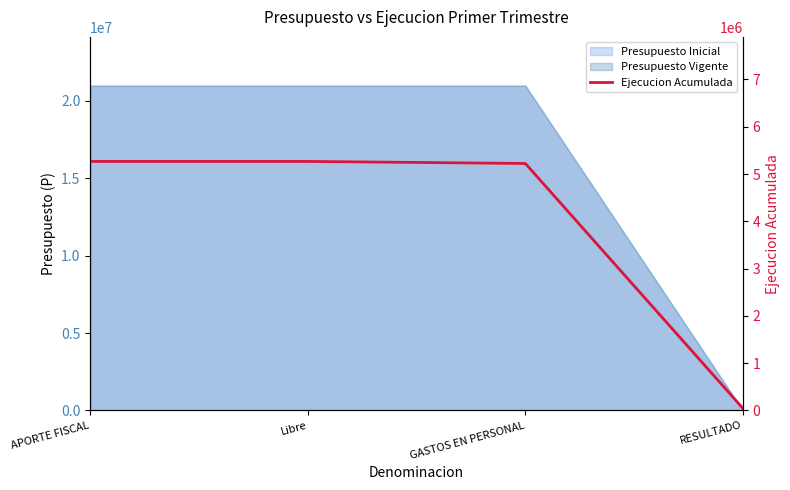

Rank the categories by value from lowest to highest.

RESULTADO, GASTOS EN PERSONAL, APORTE FISCAL, Libre